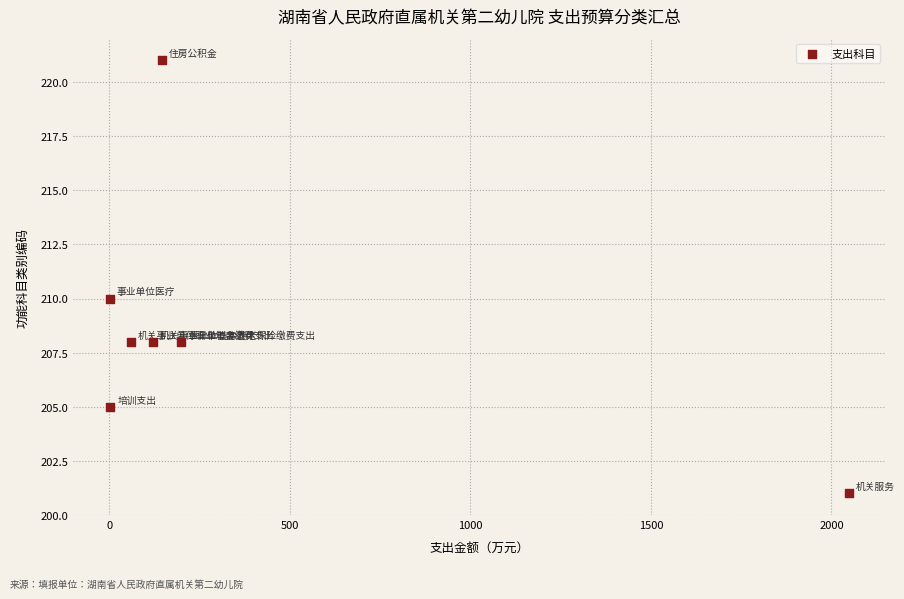

What is the average Y value?

209